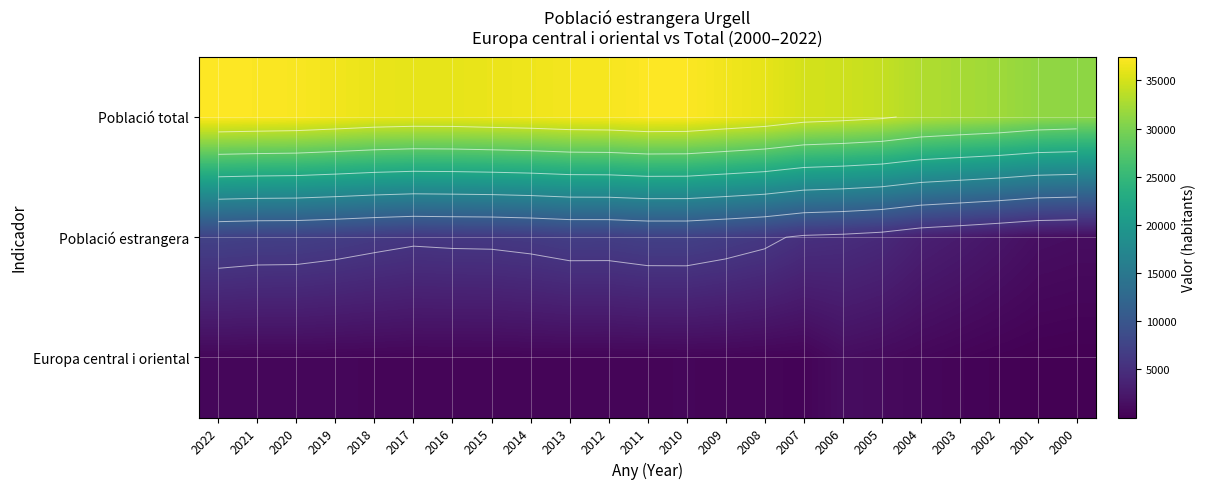

Which category has the highest value across all series?

2022